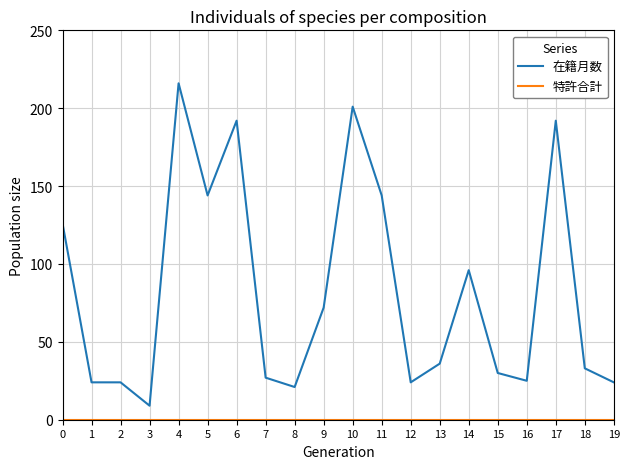

Between 0 and 7, which series saw the biggest shift?

在籍月数